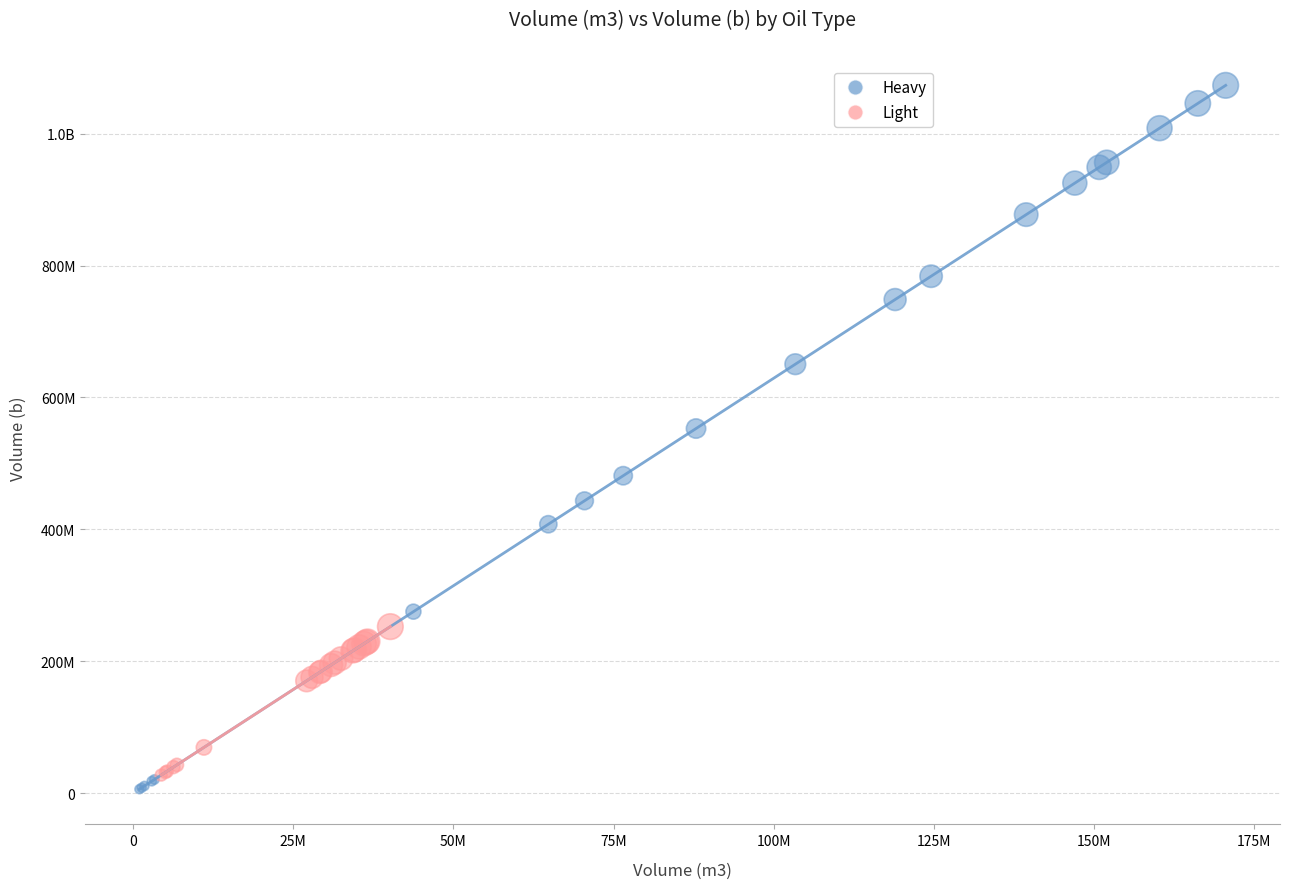

What are all the series names shown in the legend?

Heavy, Light